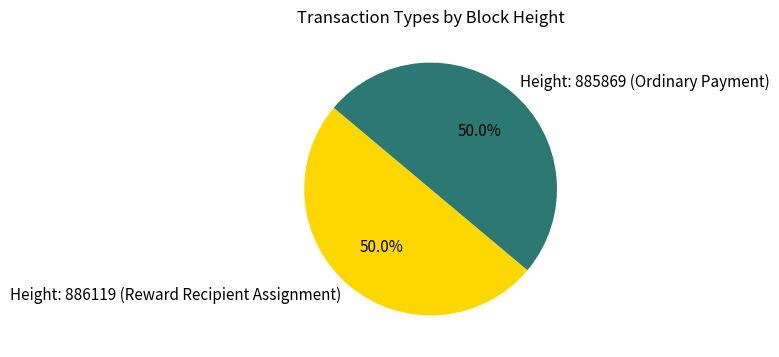

How many slices are in this pie chart?

2